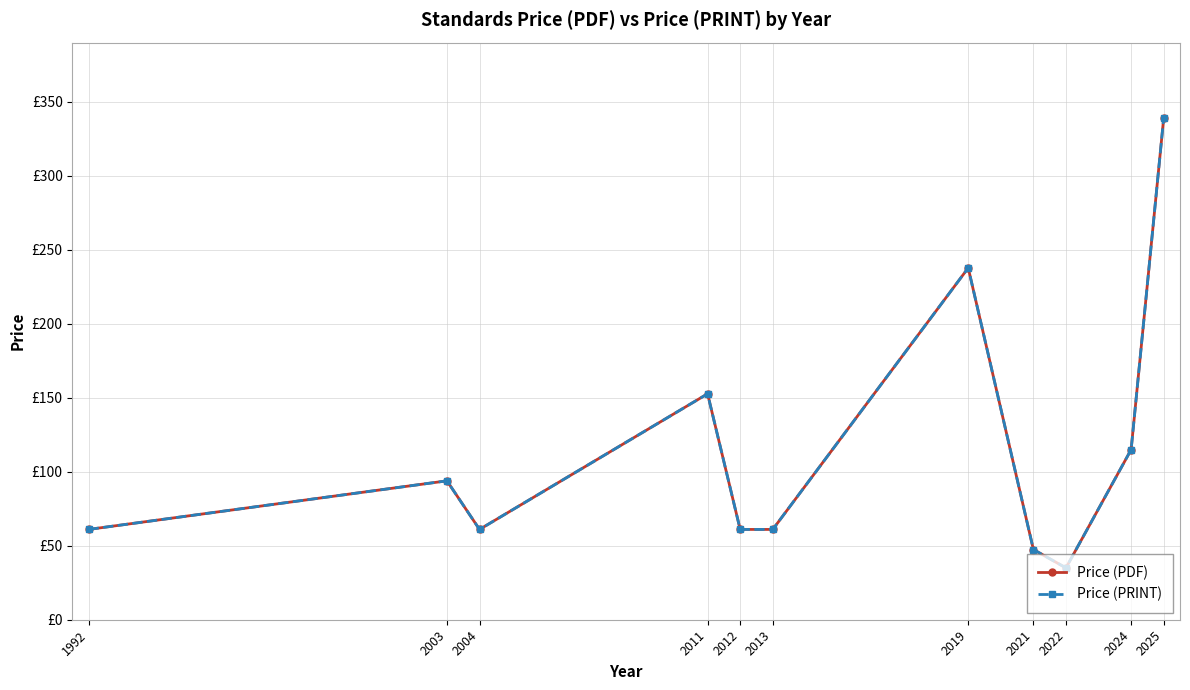

Between 1992 and 2022, which series saw the biggest shift?

Price (PDF)